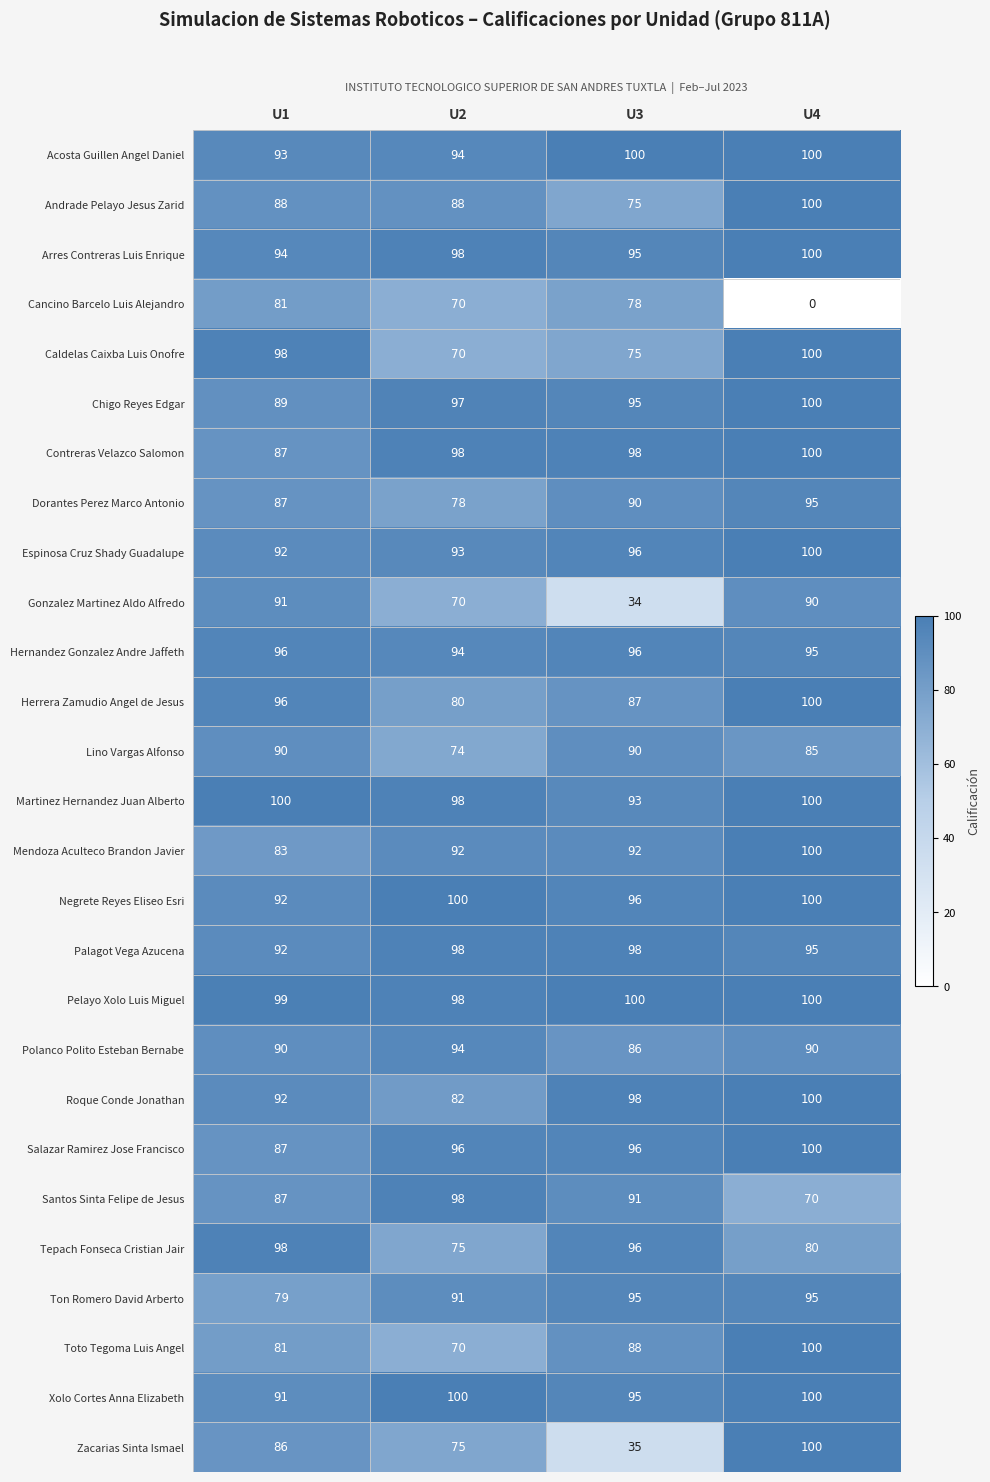

How many series are shown in this chart?

27